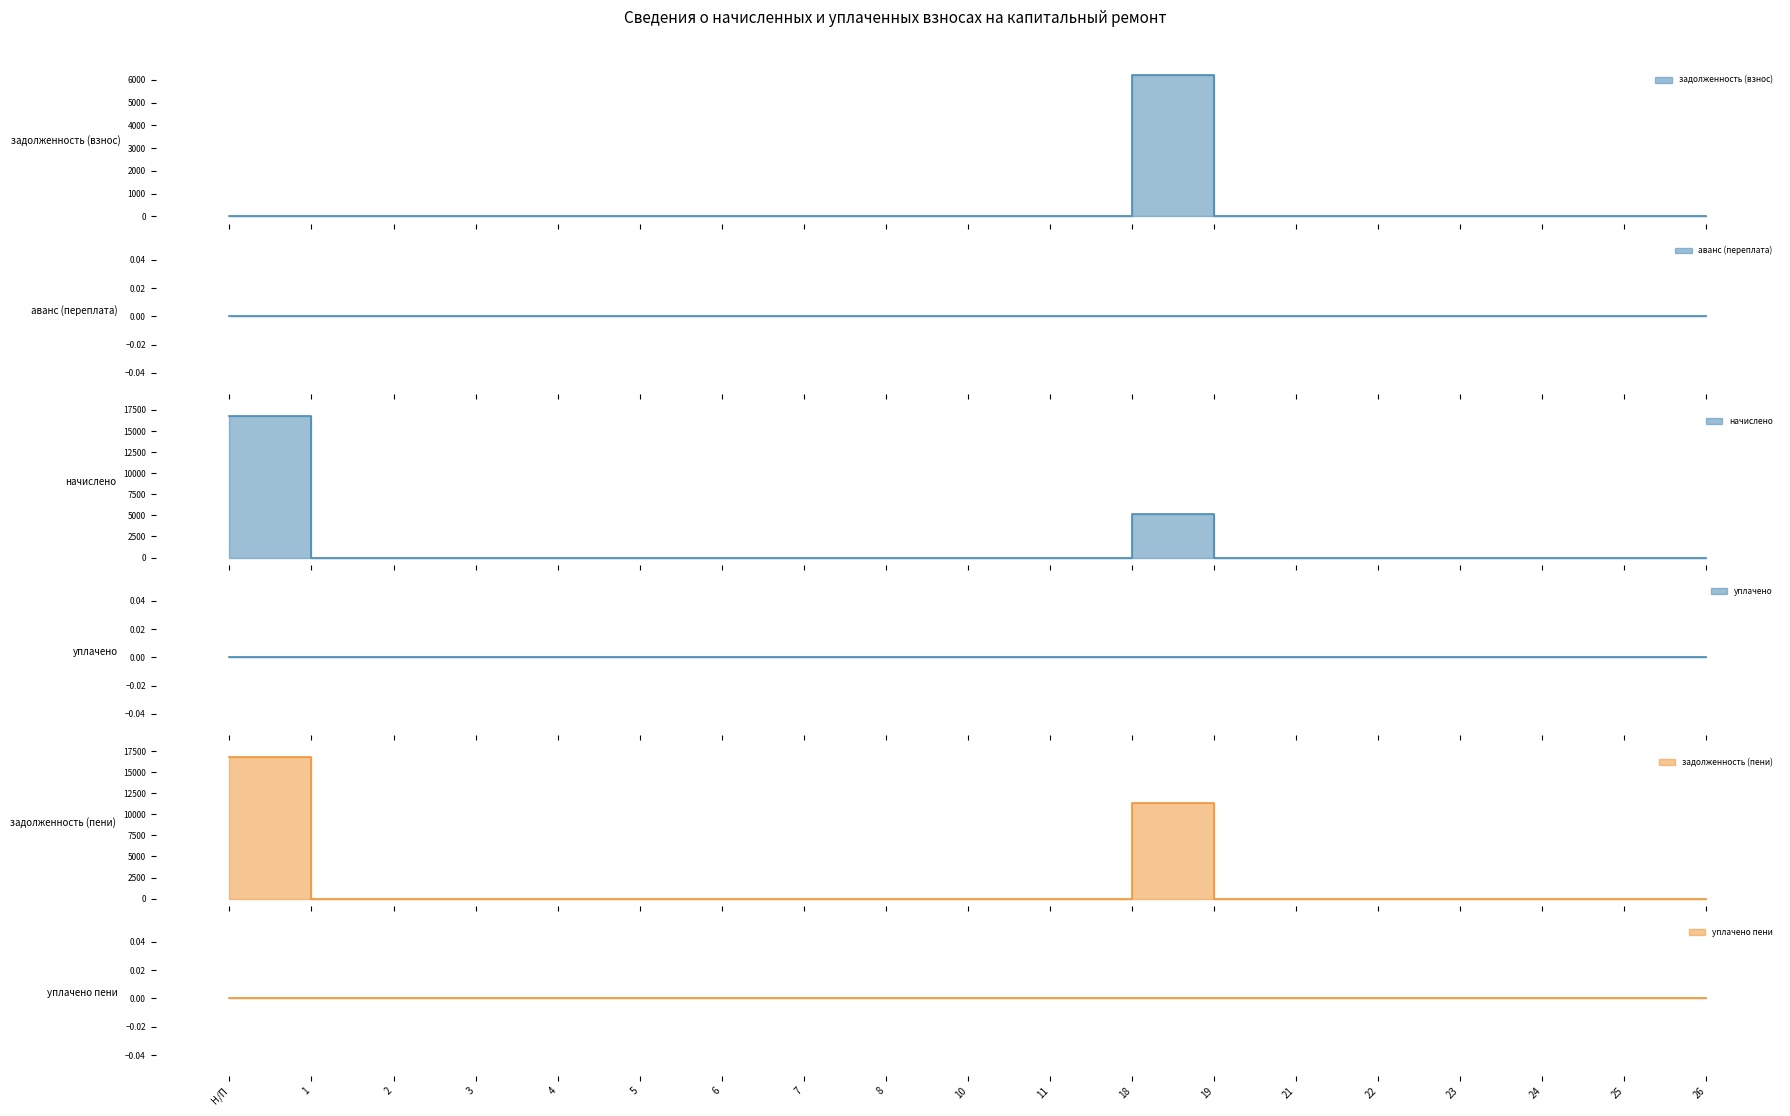

Which label corresponds to the smallest value in the chart?

Н/П